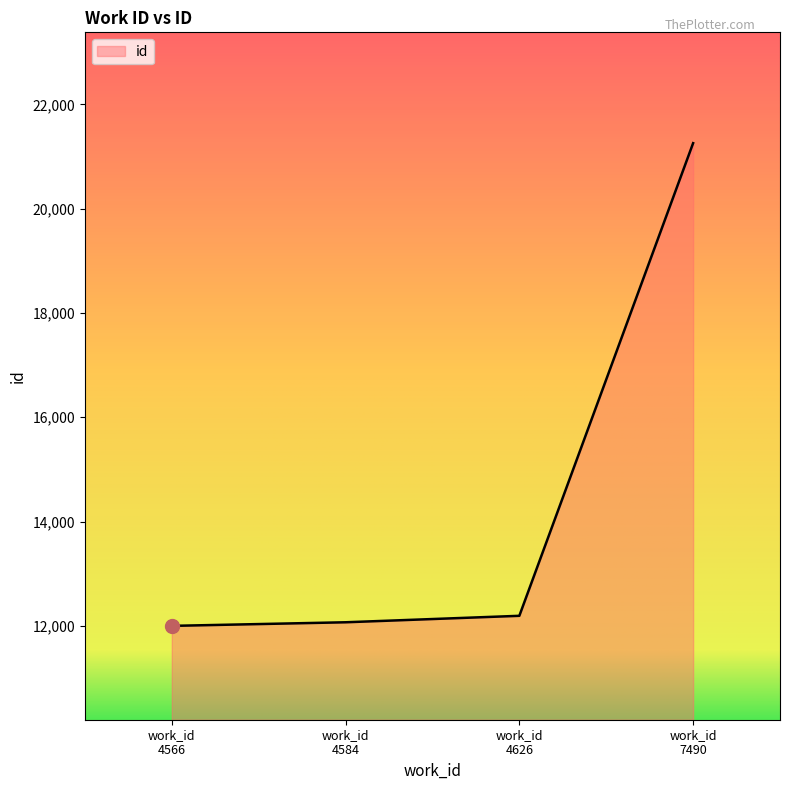

What is the average value?

14379